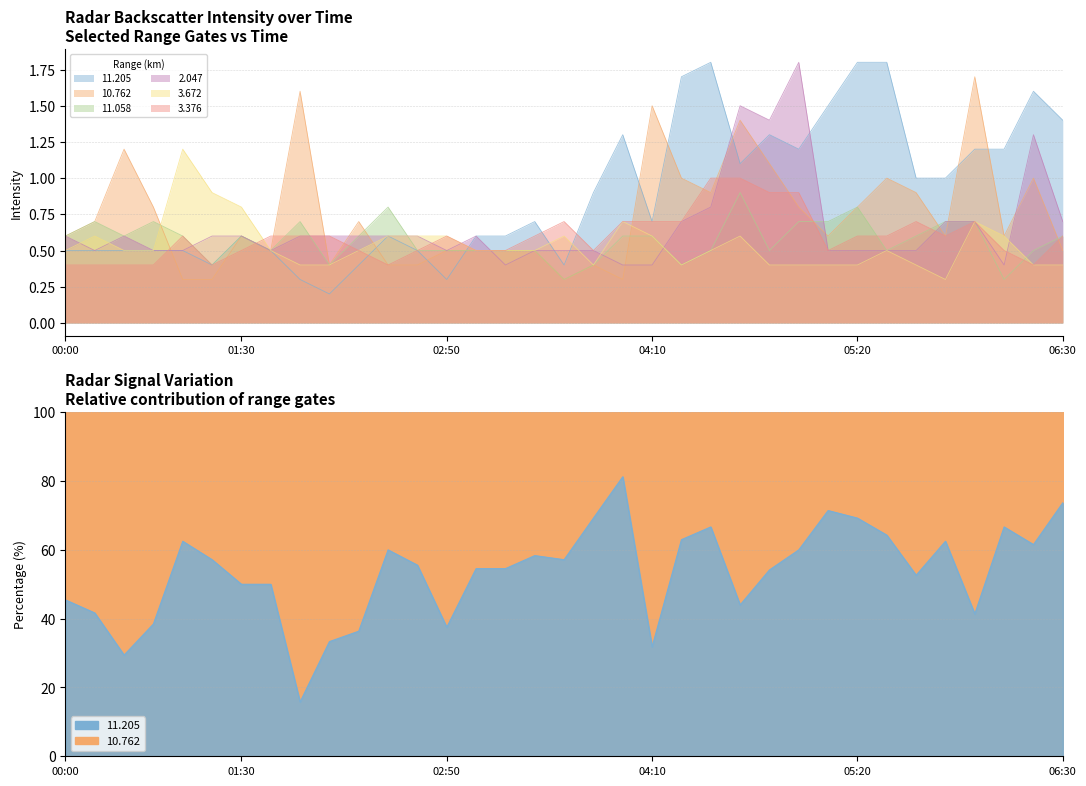

What value does the 11.205 series have at 2006/06/03 05:30?

1.8